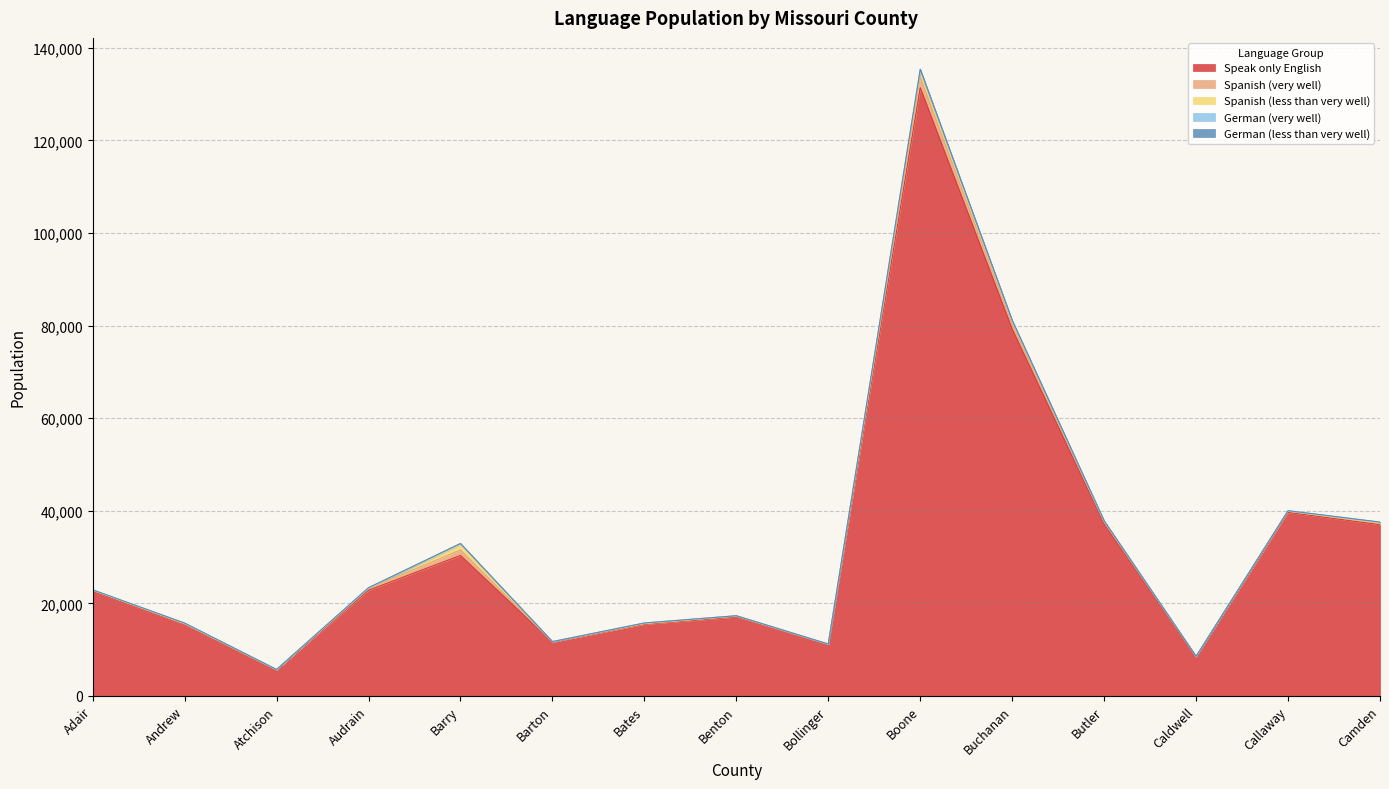

Where is German (very well) nearest to the value 206?

Barry